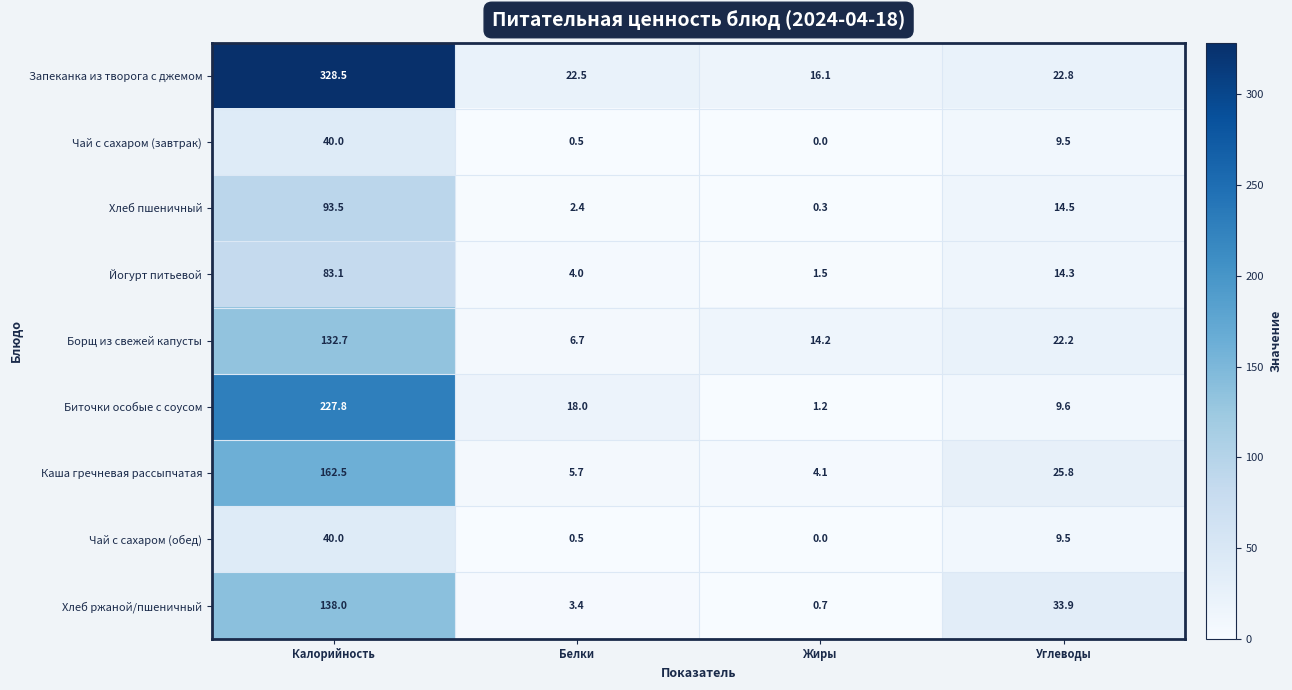

Is the value of Запеканка из творога с джемом at Жиры greater than the value of Биточки особые с соусом at Жиры?

Yes